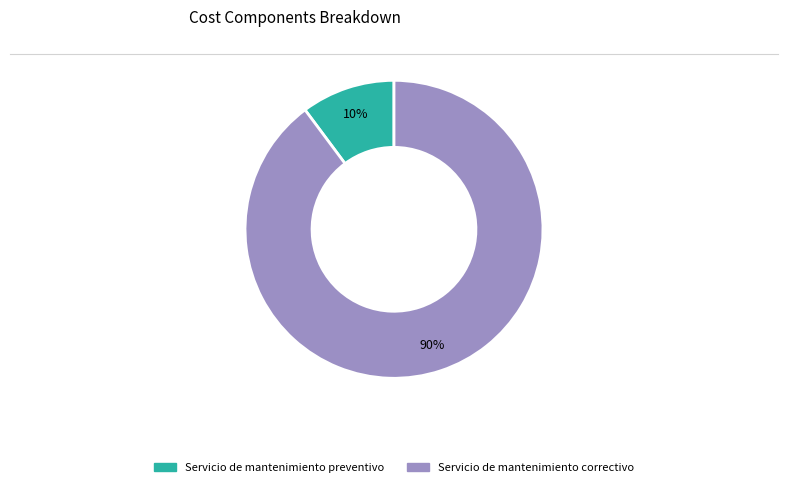

Approximately how many times larger is the value at Servicio de mantenimiento preventivo compared to Servicio de mantenimiento correctivo?

0.1